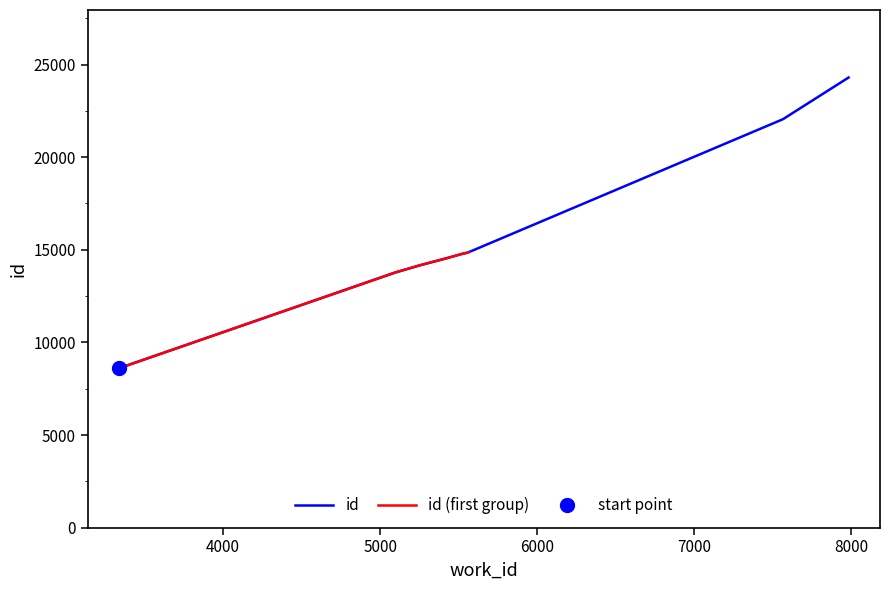

The value at 7984 is 39125. True or false?

False